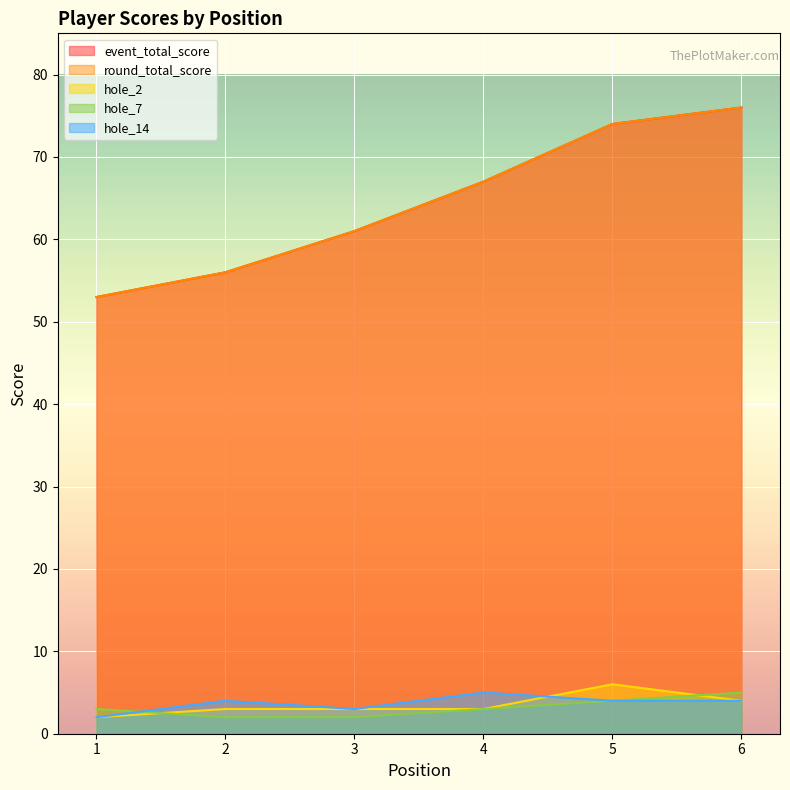

Rank the series at 6 from highest to lowest value.

event_total_score, round_total_score, hole_7, hole_2, hole_14